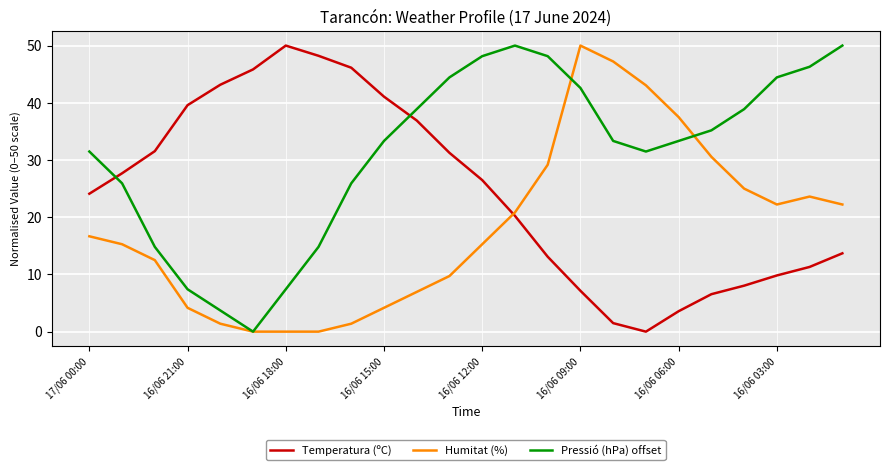

Which series has the largest total across all categories?

Pressió (hPa) offset